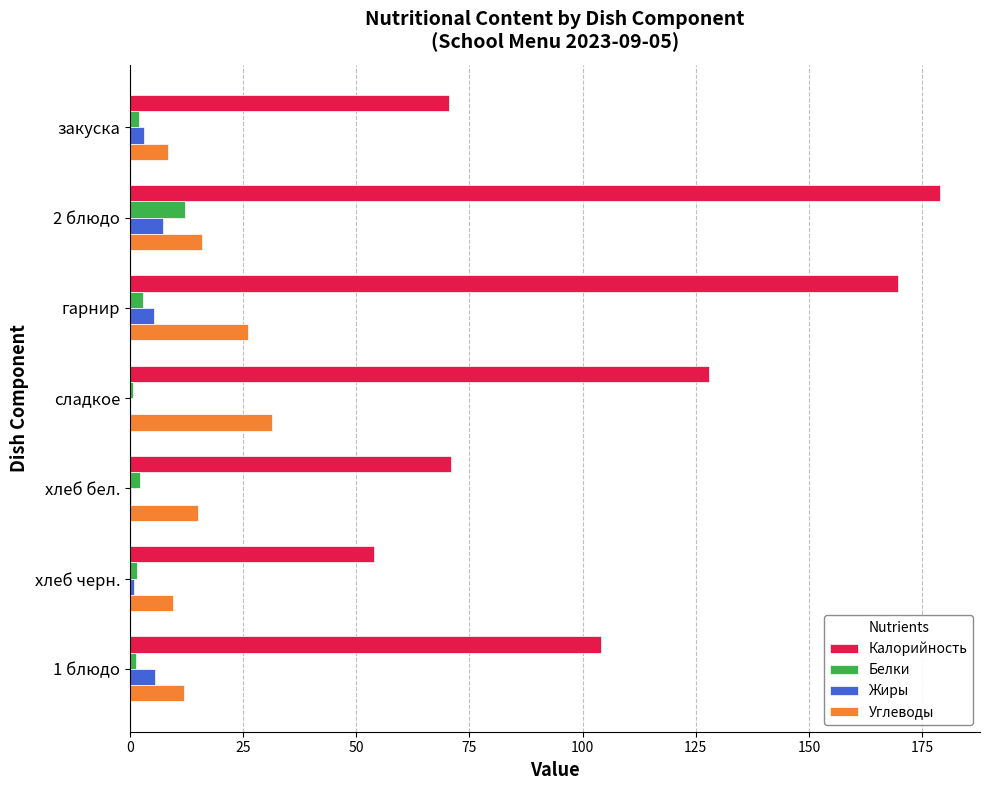

Which label corresponds to the largest value in the chart?

2 блюдо